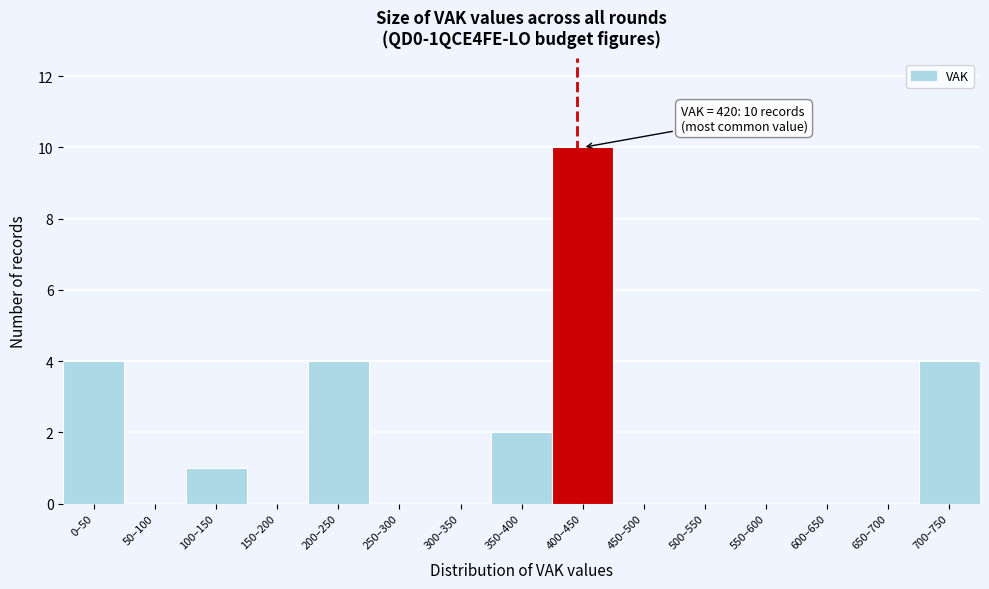

Reading left to right, transcribe all the data shown in this chart.

0–50=4	50–100=0	100–150=1	150–200=0	200–250=4	250–300=0	300–350=0	350–400=2	400–450=10	450–500=0	500–550=0	550–600=0	600–650=0	650–700=0	700–750=4